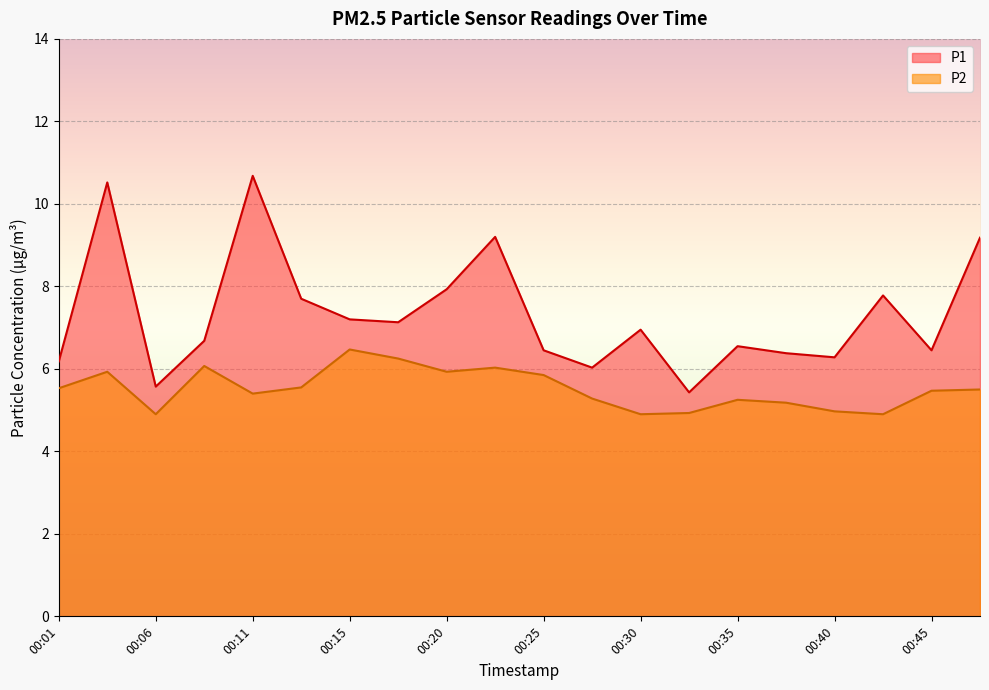

True or false: P1 and P2 cross at least once.

False